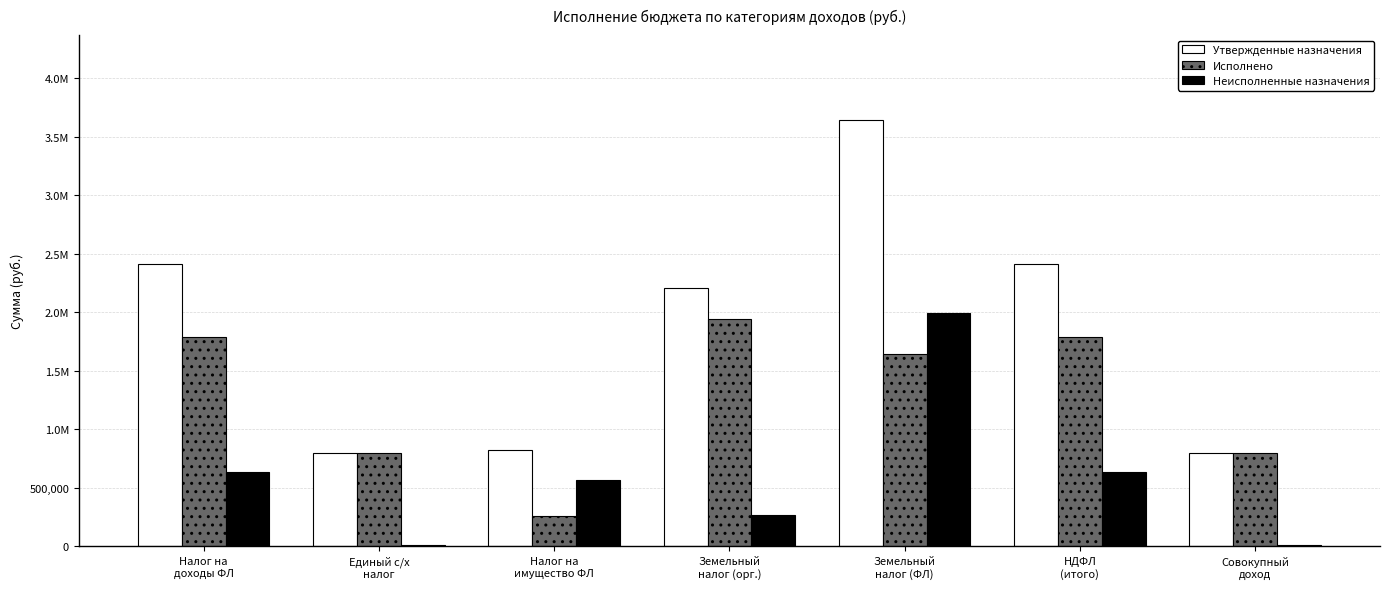

What are all the series names shown in the legend?

Утвержденные назначения, Исполнено, Неисполненные назначения